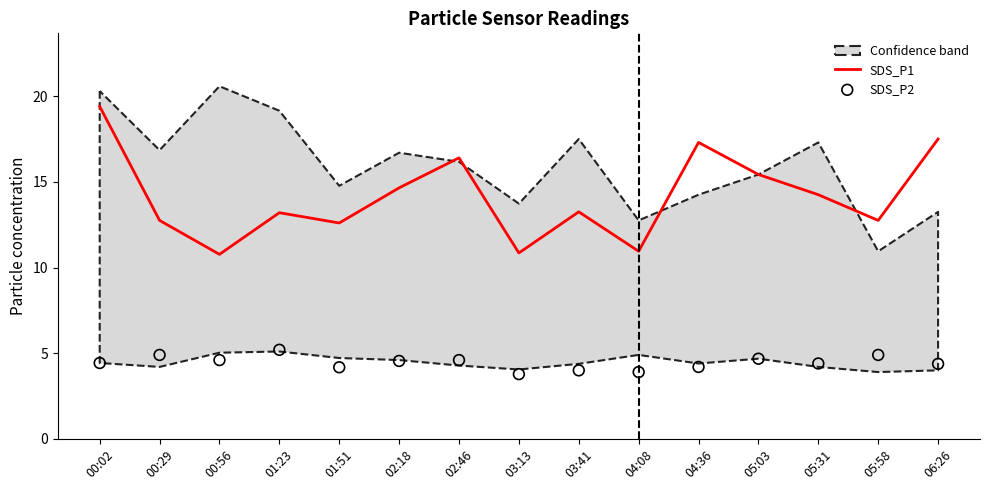

At how many categories does at least one series exceed 15?

5